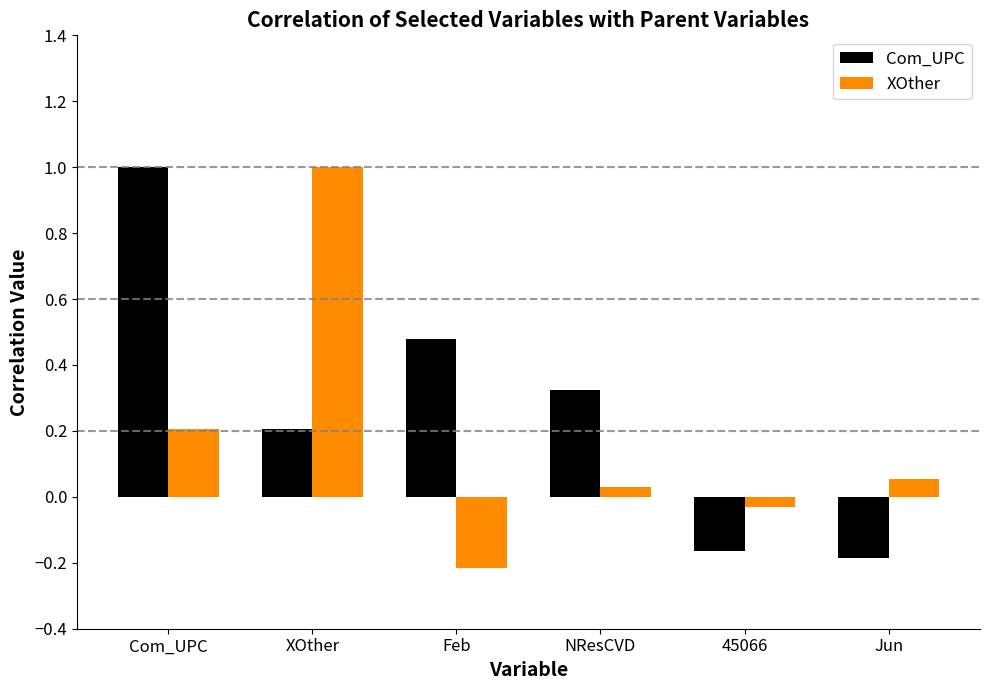

At how many categories does at least one series exceed 0?

5